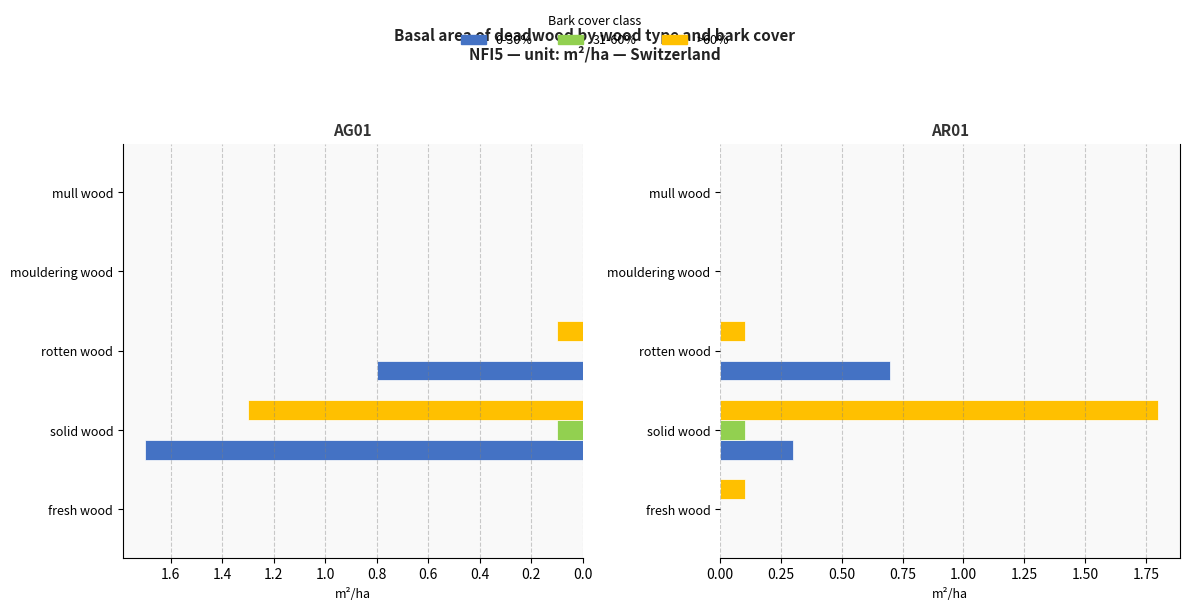

Which series has the largest range (max minus min)?

>60%